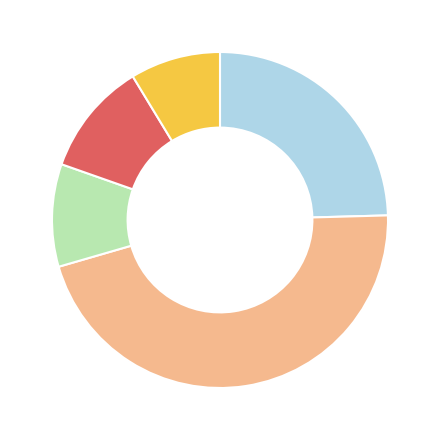

How many slices are in this pie chart?

5